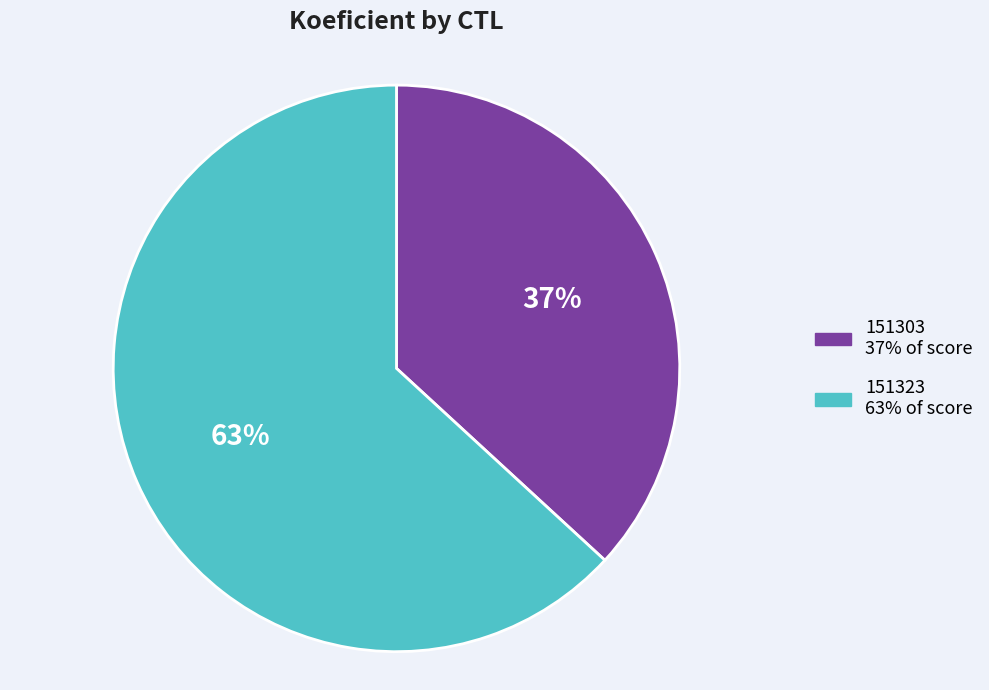

What percentage is the 151303 slice, to the nearest percent?

37%